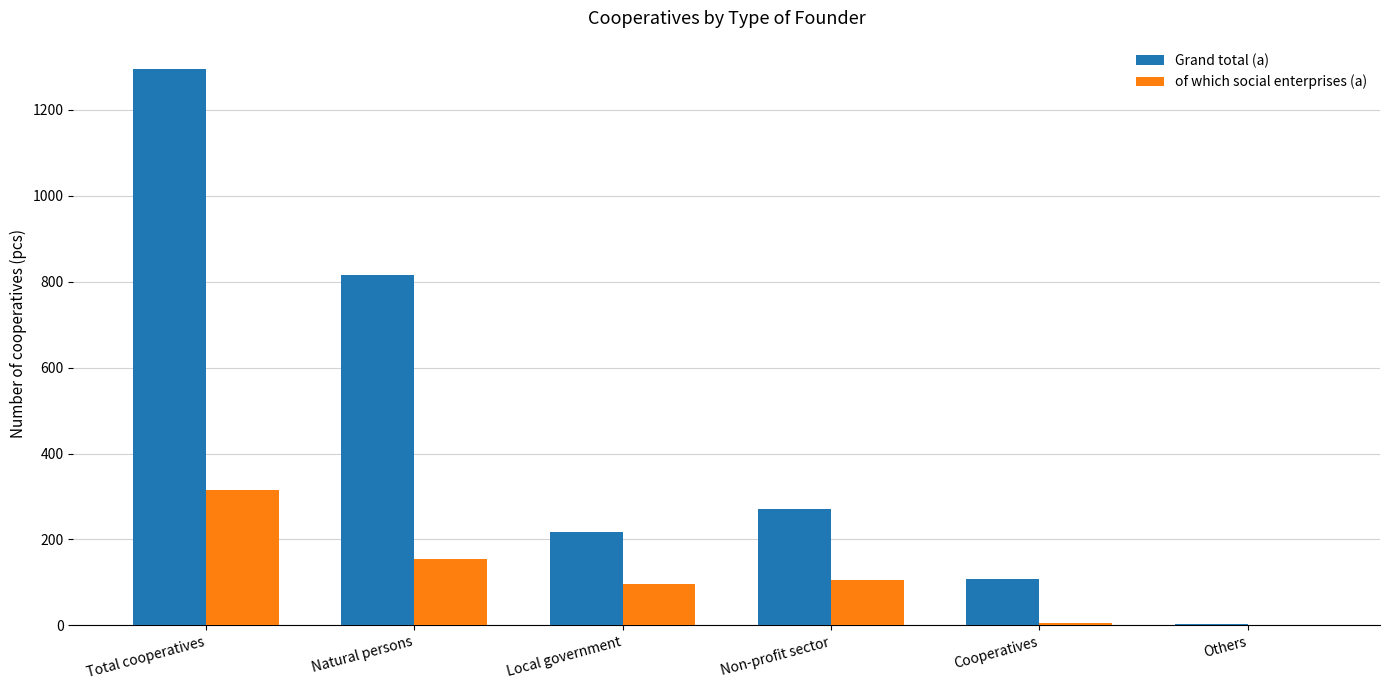

How many categories are shown in the chart?

6